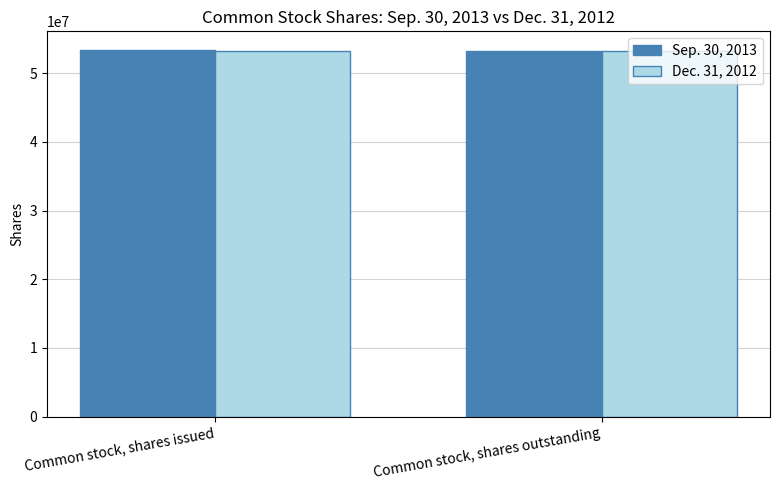

Rank the series by their maximum value, from lowest to highest.

Dec. 31, 2012, Sep. 30, 2013